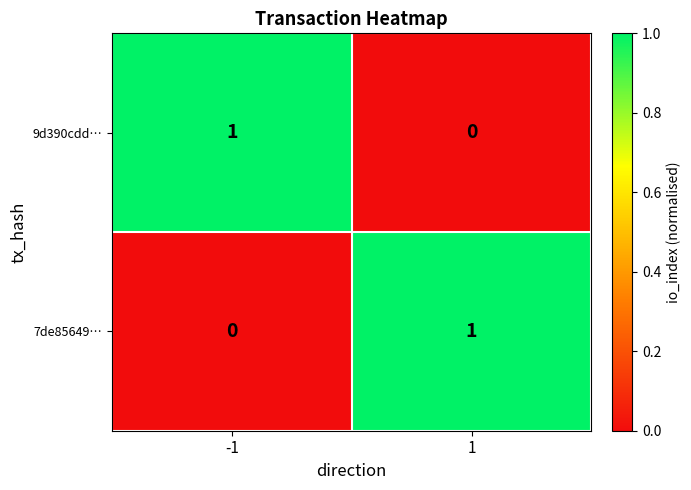

What is the total value across all series at 1?

1